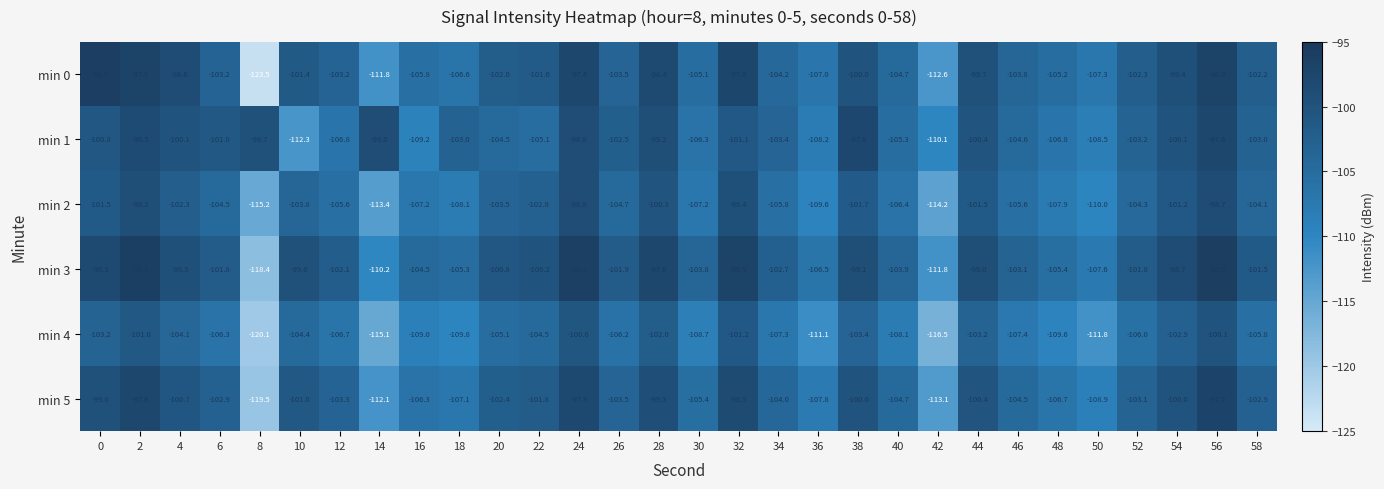

Rank the series by their maximum value, from lowest to highest.

min 4, min 2, min 1, min 5, min 0, min 3